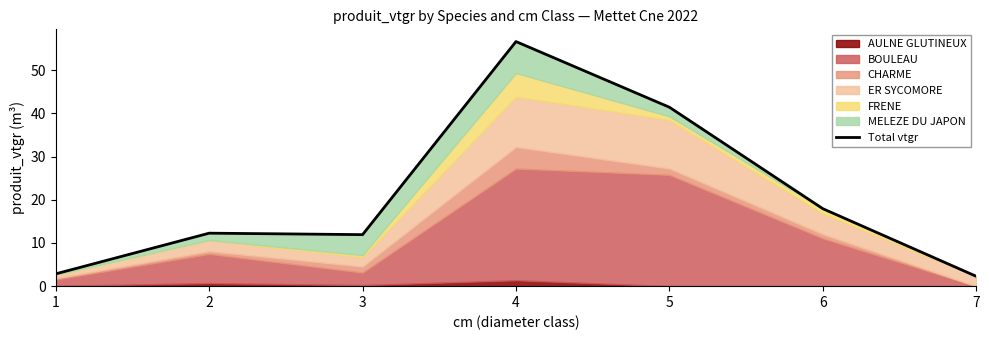

What is the value of the 3rd point from the left?

11.9